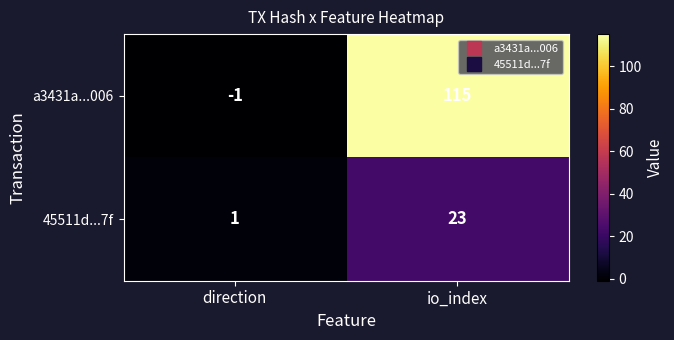

Which series has the largest total across all categories?

a3431a...006